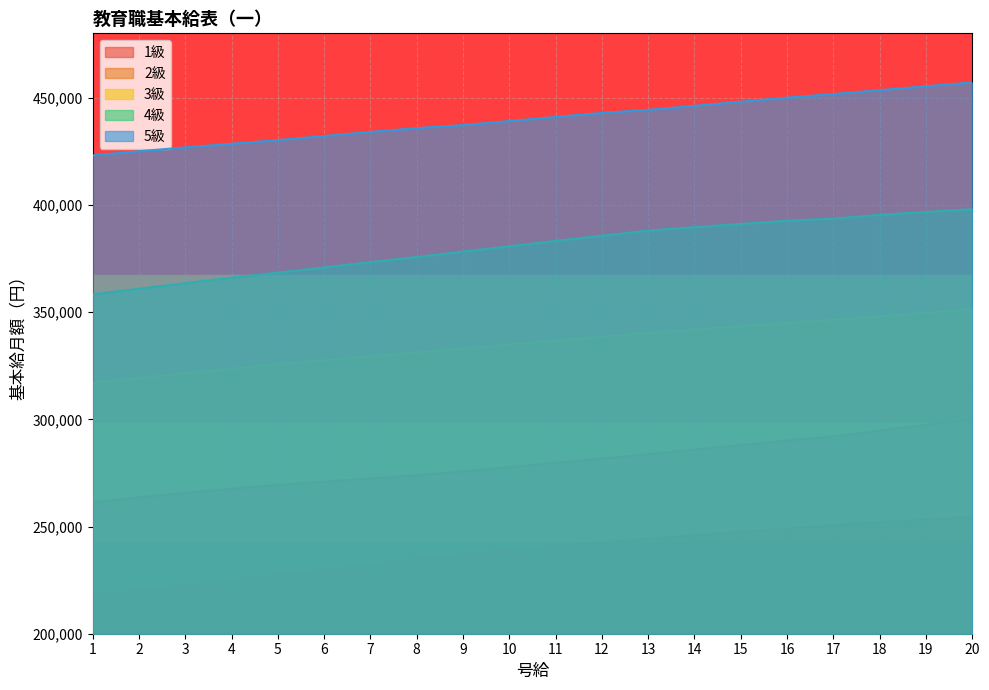

True or false: 5級 and 4級 cross at least once.

False